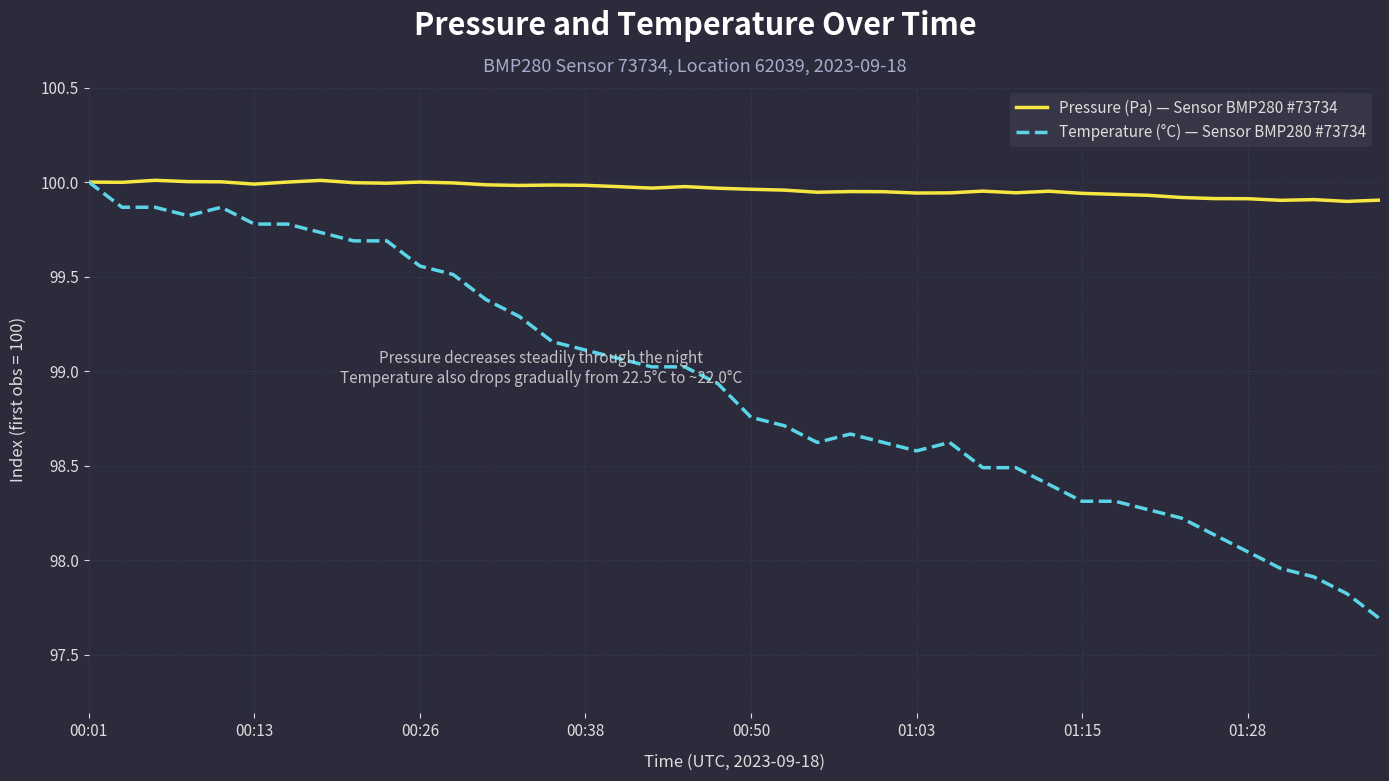

Which series has the largest total across all categories?

Pressure (Pa) — Sensor BMP280 #73734